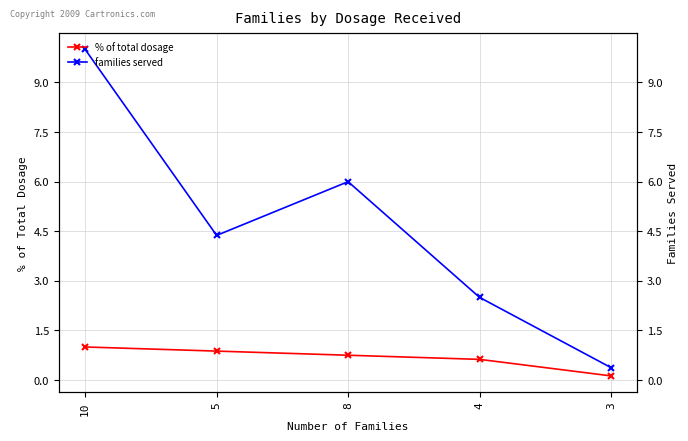

Which series has the largest total across all categories?

families served